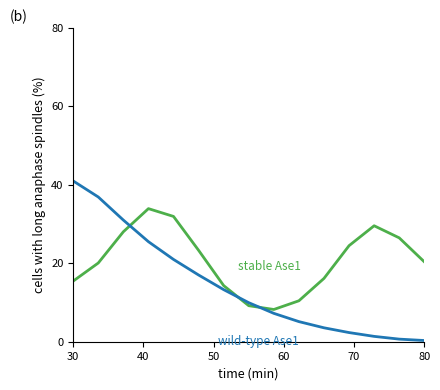

What is the greatest value displayed?

41.0